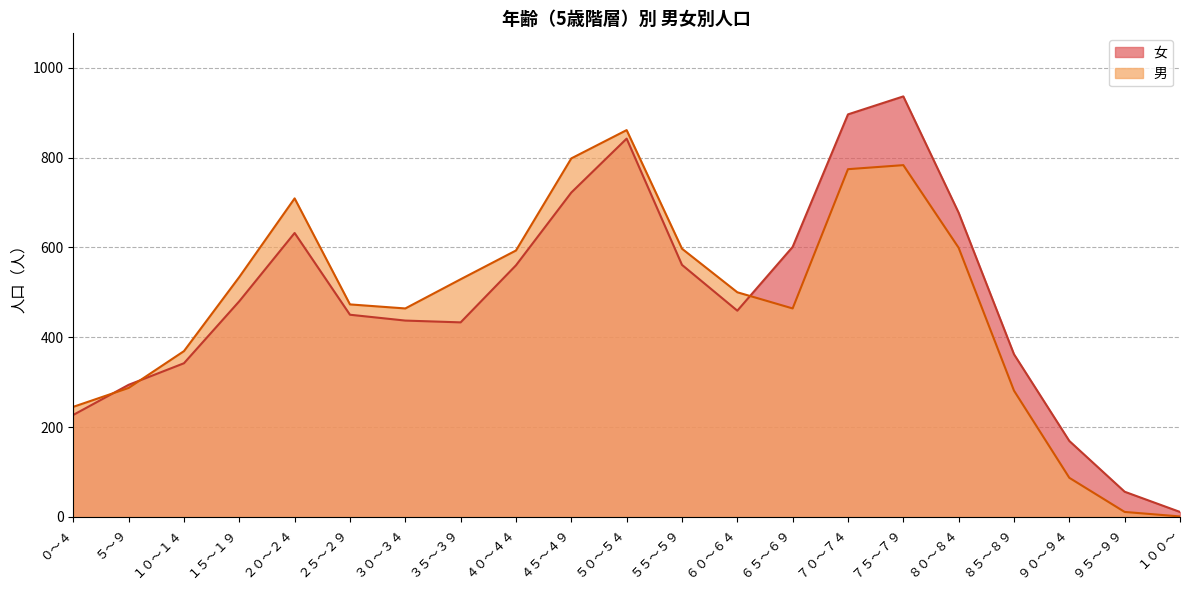

How many values in the 男 series are below 500?

10